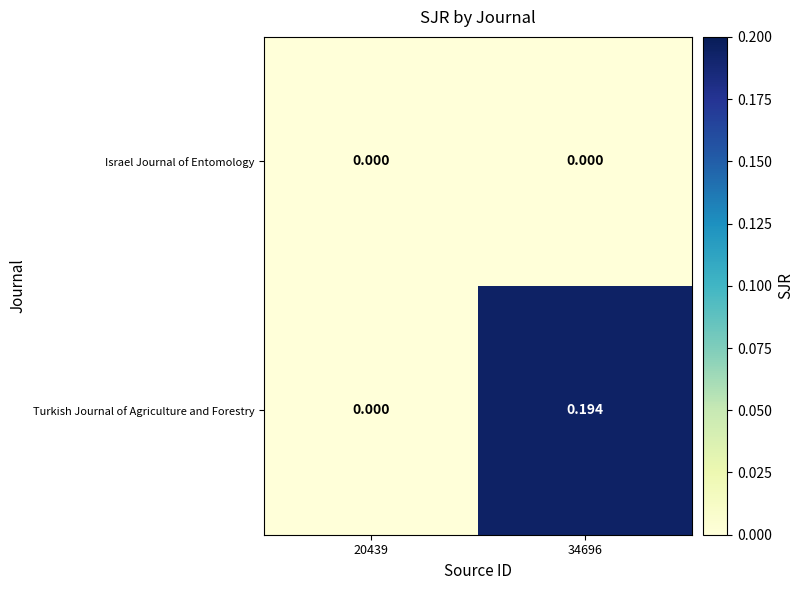

How many data points does each series have?

2